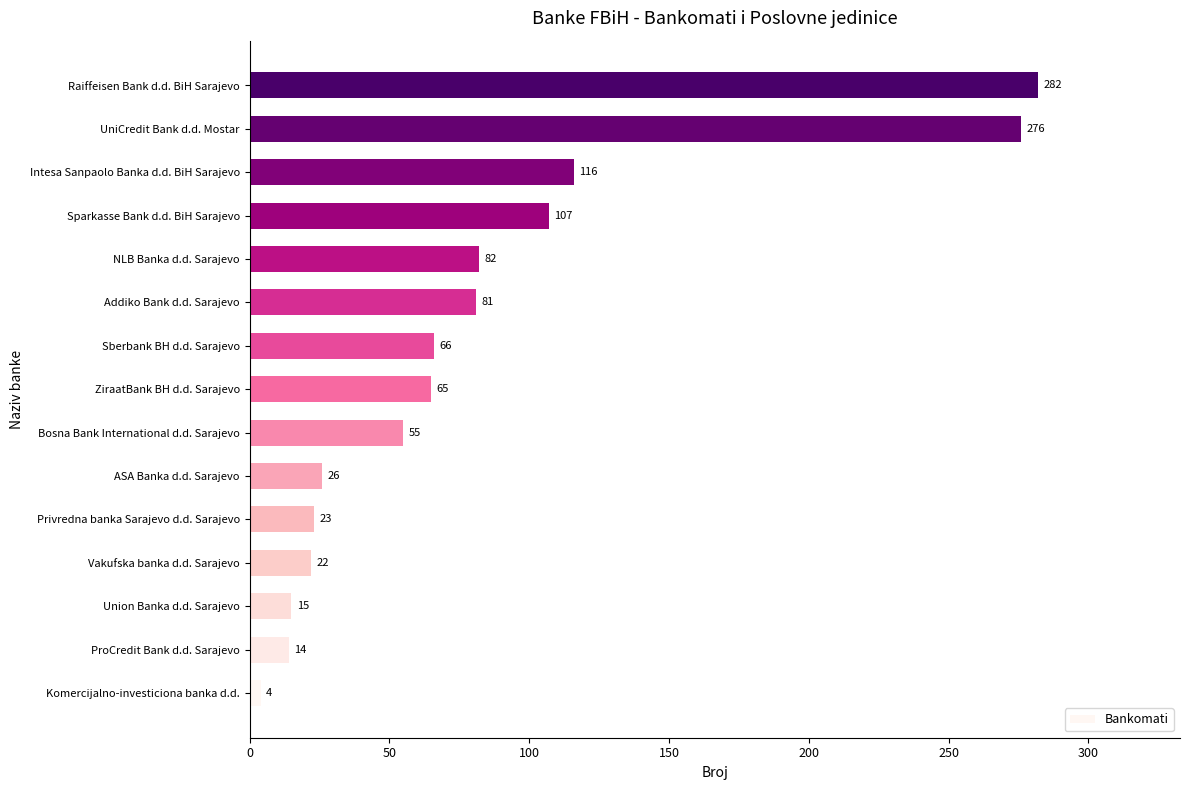

Rank the categories by value from highest to lowest.

Raiffeisen Bank d.d. BiH Sarajevo, UniCredit Bank d.d. Mostar, Intesa Sanpaolo Banka d.d. BiH Sarajevo, Sparkasse Bank d.d. BiH Sarajevo, NLB Banka d.d. Sarajevo, Addiko Bank d.d. Sarajevo, Sberbank BH d.d. Sarajevo, ZiraatBank BH d.d. Sarajevo, Bosna Bank International d.d. Sarajevo, ASA Banka d.d. Sarajevo, Privredna banka Sarajevo d.d. Sarajevo, Vakufska banka d.d. Sarajevo, Union Banka d.d. Sarajevo, ProCredit Bank d.d. Sarajevo, Komercijalno-investiciona banka d.d.